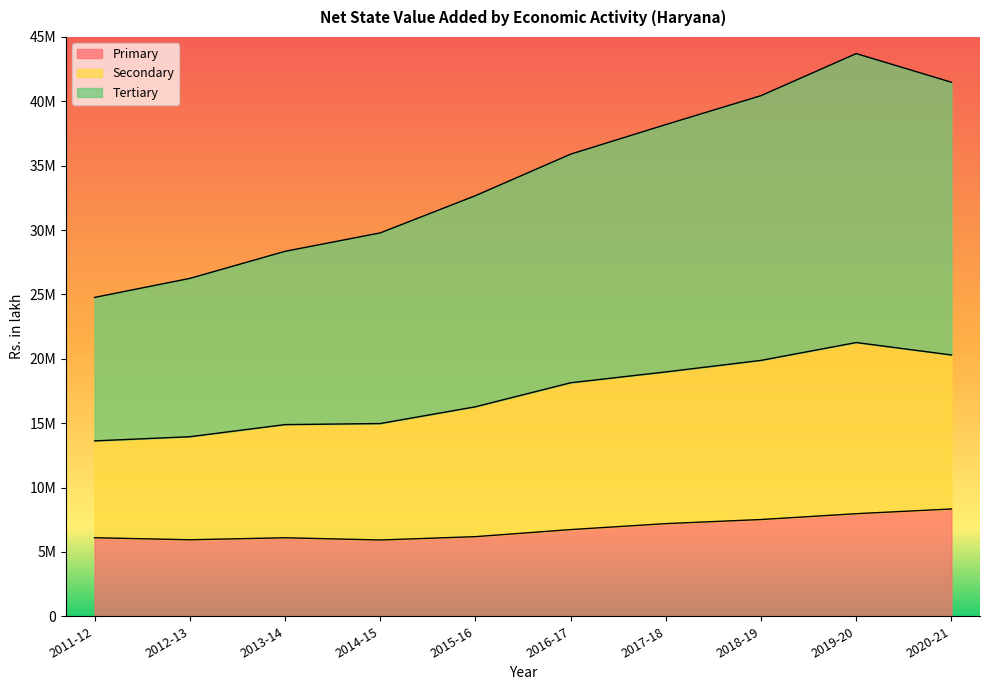

How many lines are shown in the chart?

3